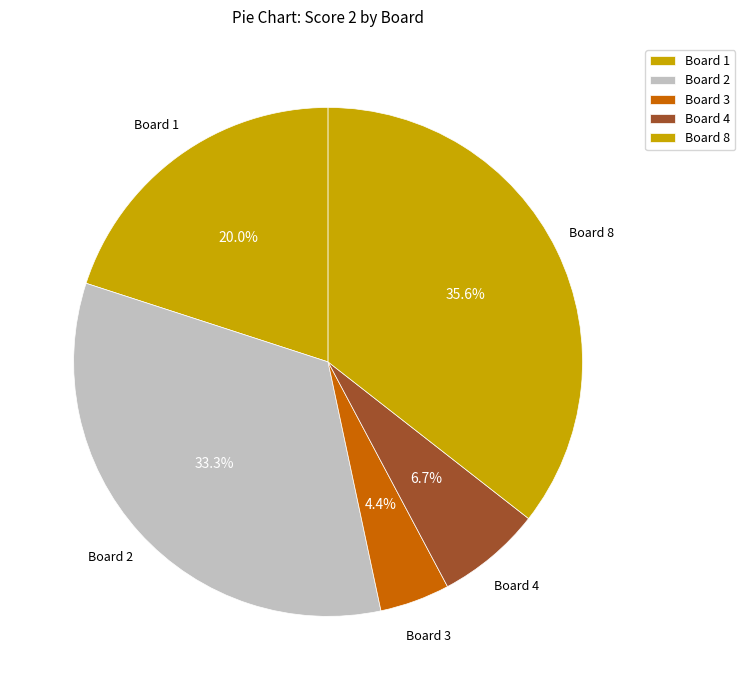

Count the number of slices in the pie.

5